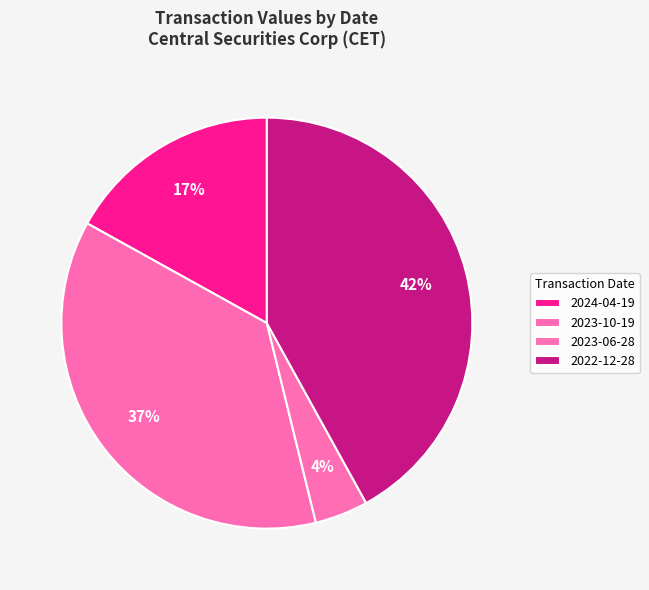

To the nearest percent, what portion does 2023-06-28 represent?

4%